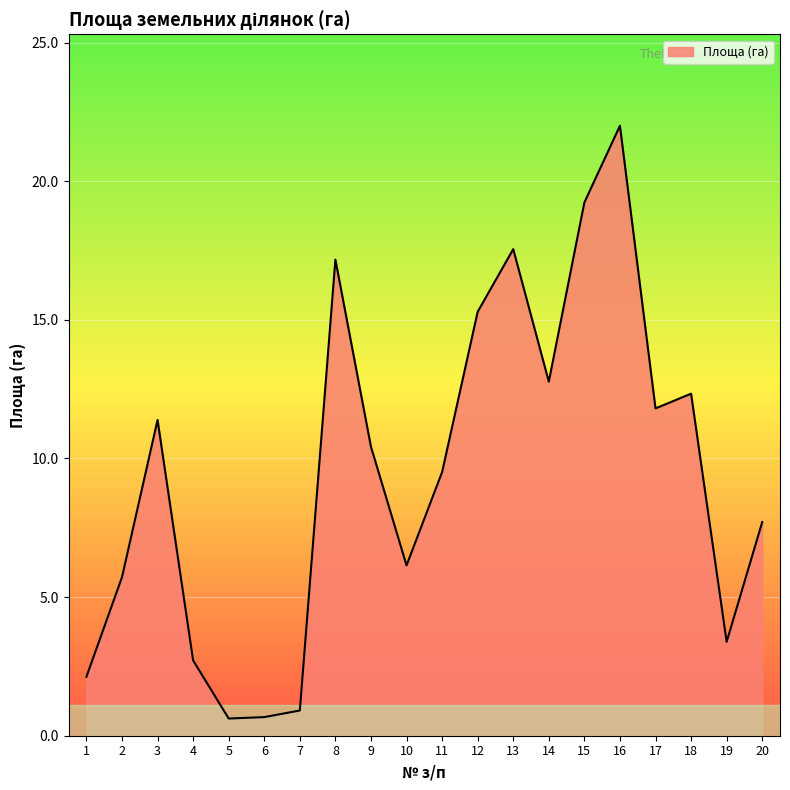

What is the approximate value at 18?

12.3